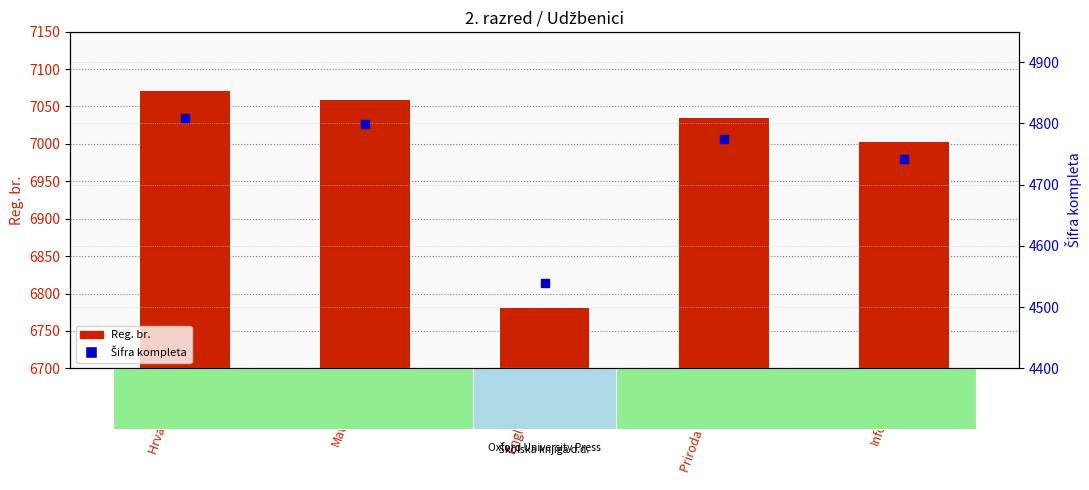

Which series has the widest spread of Y values?

Reg. br.